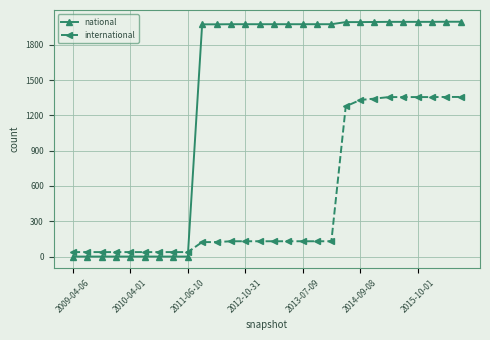

How many values in the international series are below 130?

11